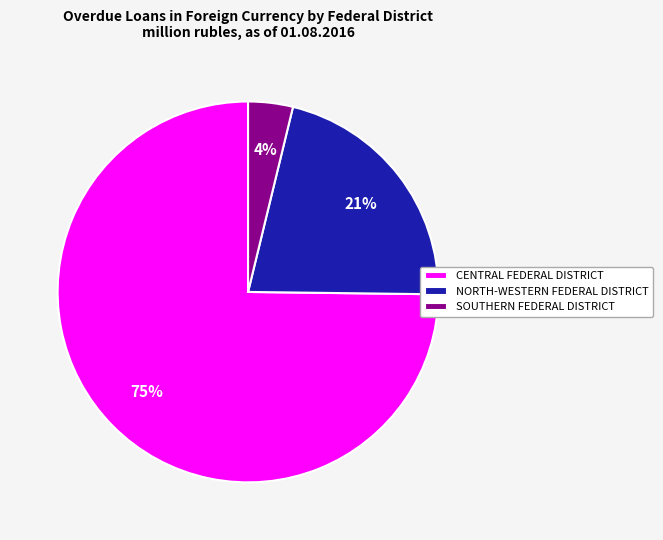

Is it true that NORTH-WESTERN FEDERAL DISTRICT is 21% of the pie?

True